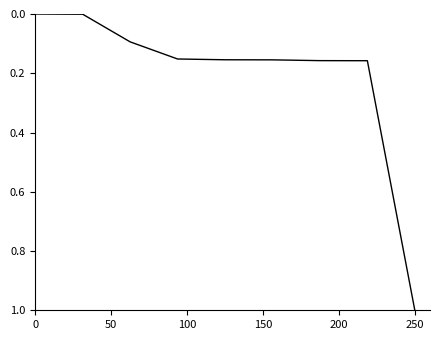

What is the greatest value displayed?

1.0